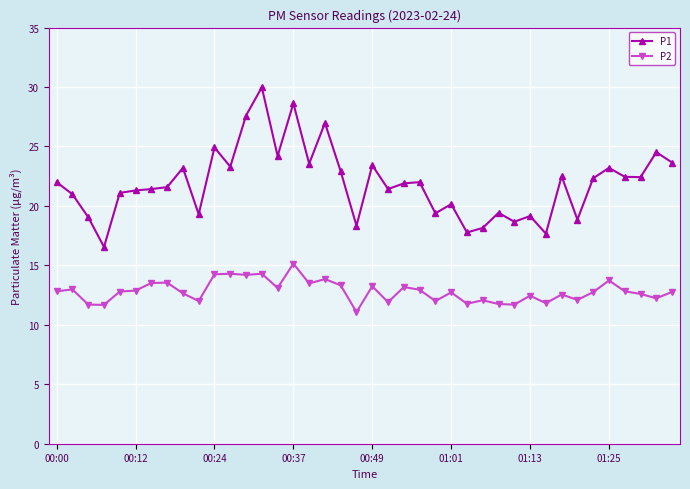

Which series has the widest spread of values?

P1